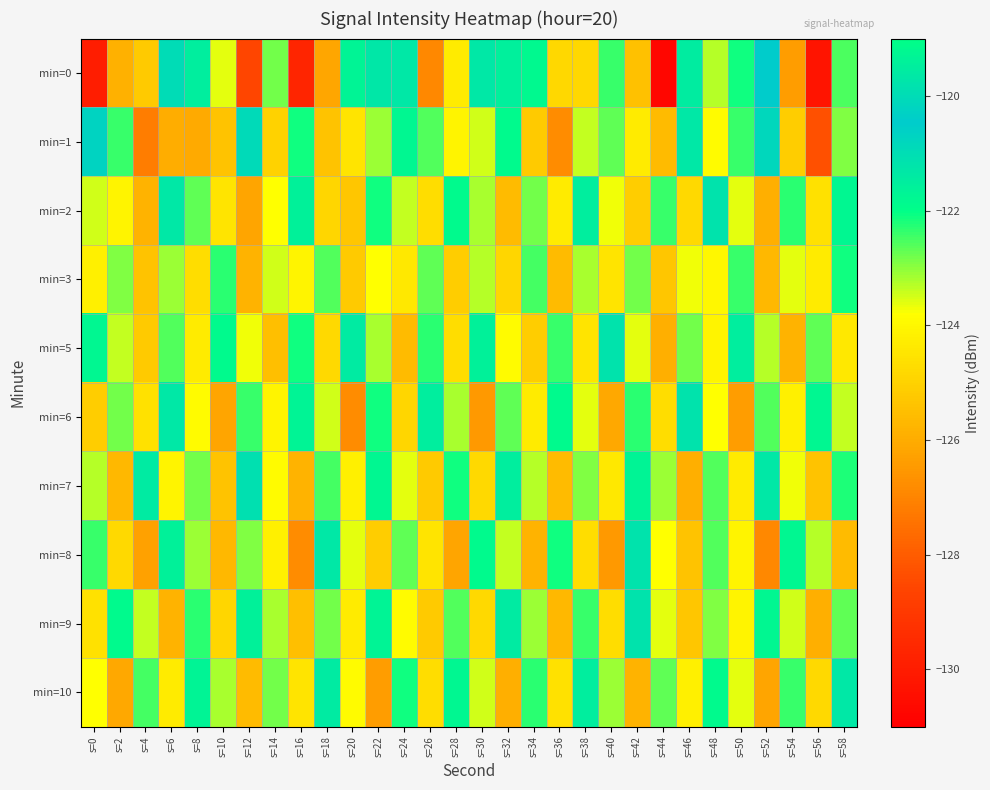

List the series in order of their peak value, highest first.

min=0, min=1, min=7, min=2, min=5, min=6, min=8, min=9, min=10, min=3